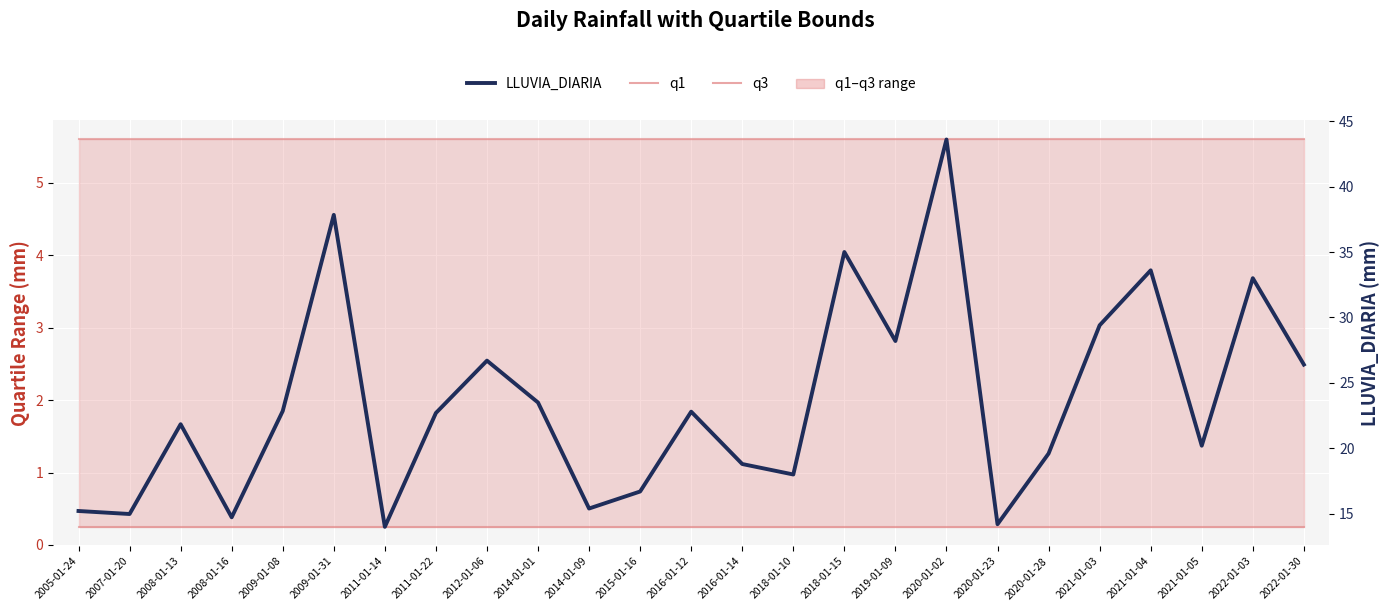

What is the maximum value for LLUVIA_DIARIA?

43.6